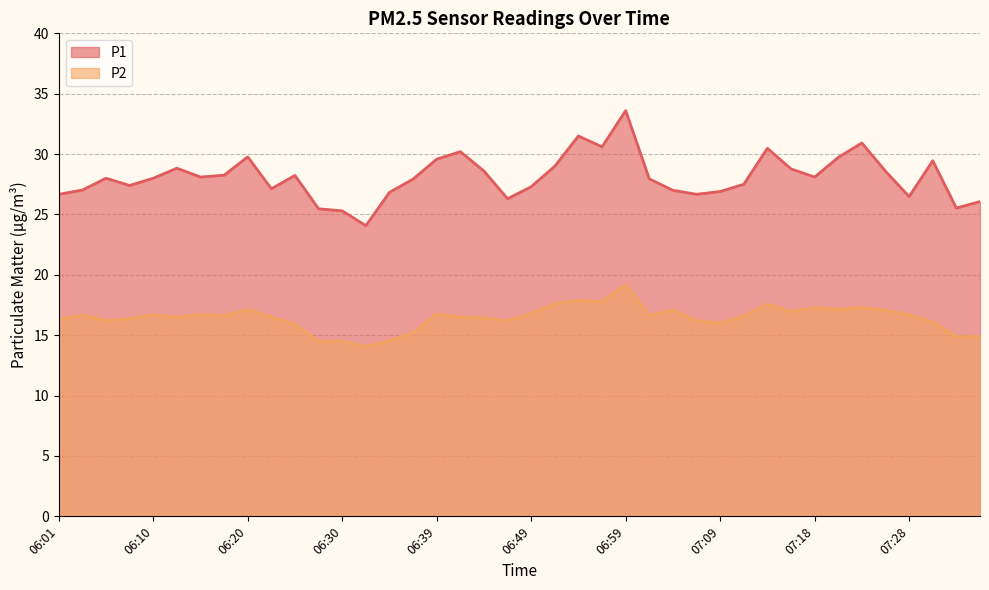

Is the value of P1 at 07:11 greater than the value of P2 at 07:30?

Yes